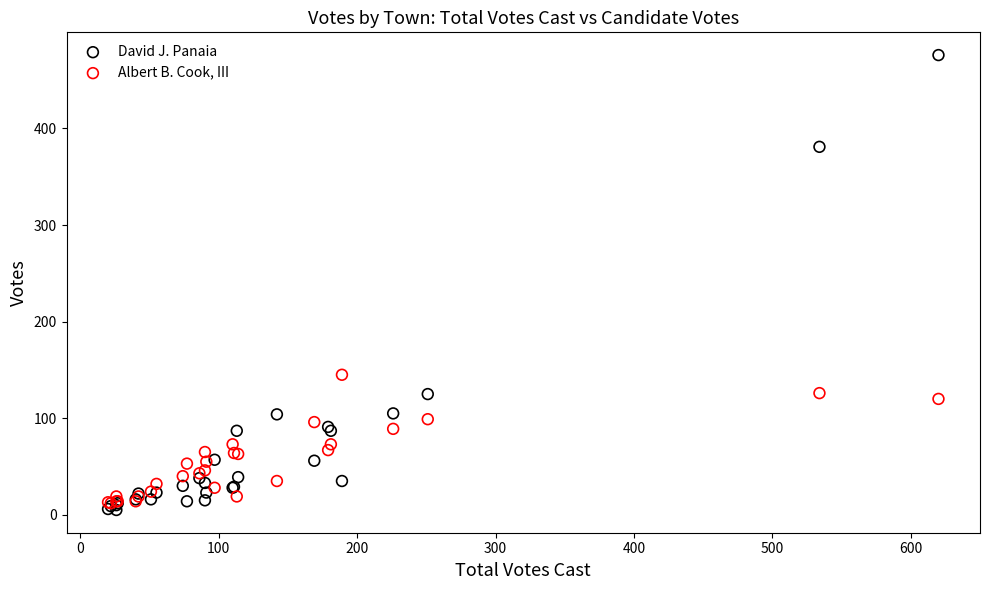

Which series contains the lowest Y value?

David J. Panaia